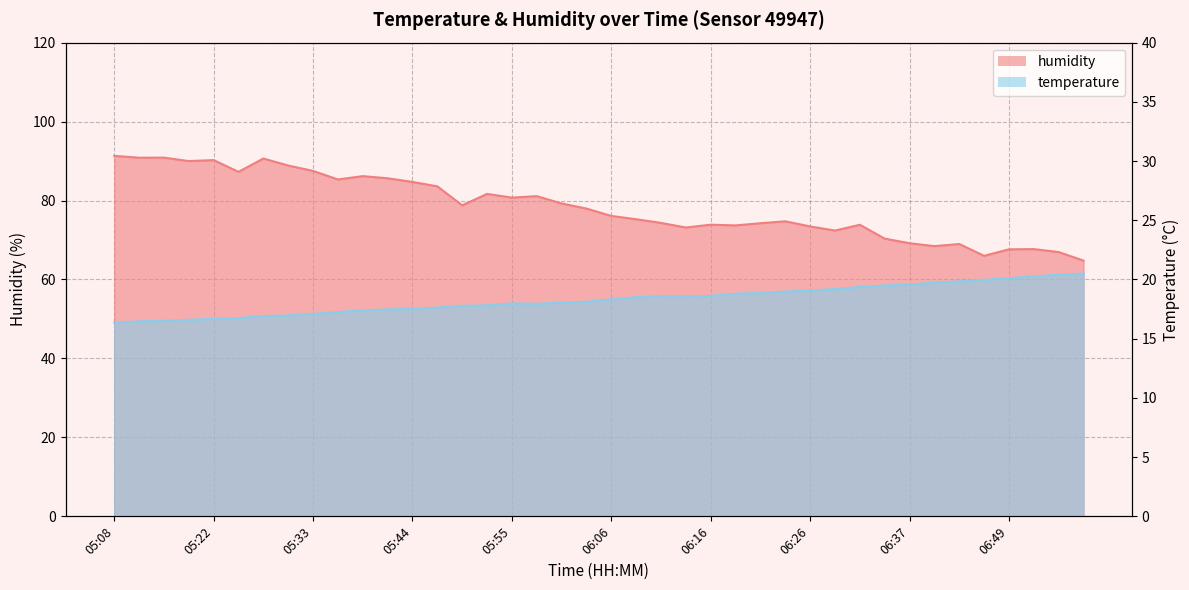

What is the sum of all humidity values?

3137.8